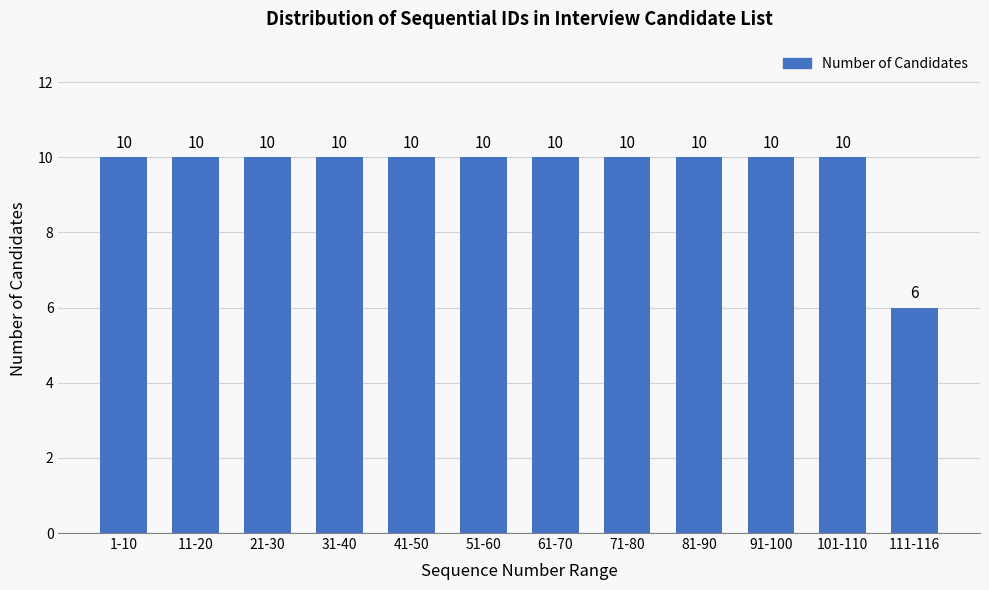

Reading left to right, list all the values displayed in this chart.

10	10	10	10	10	10	10	10	10	10	10	6